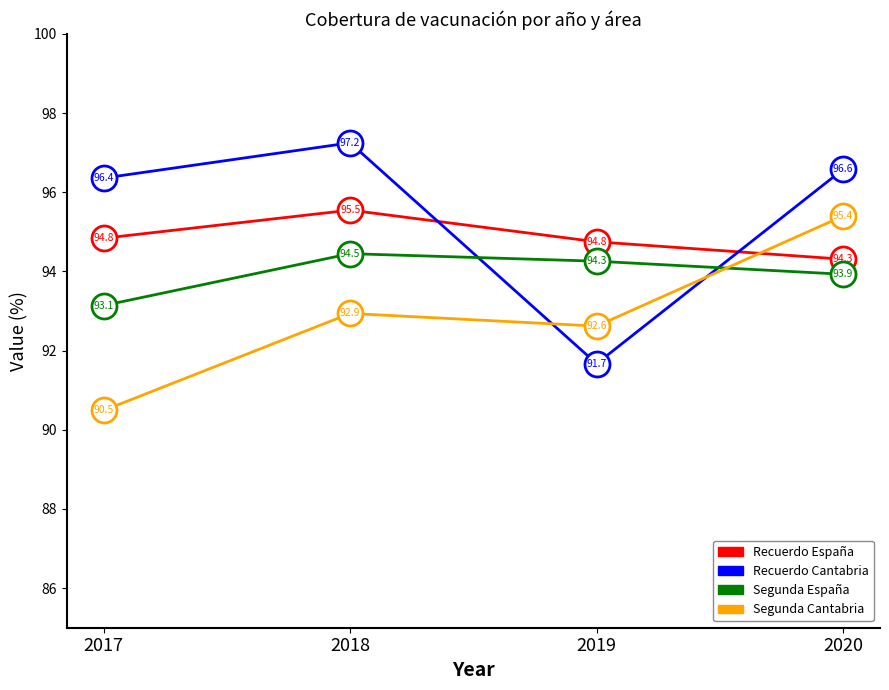

What is the difference between the Segunda España values at 2017 and 2019?

1.1